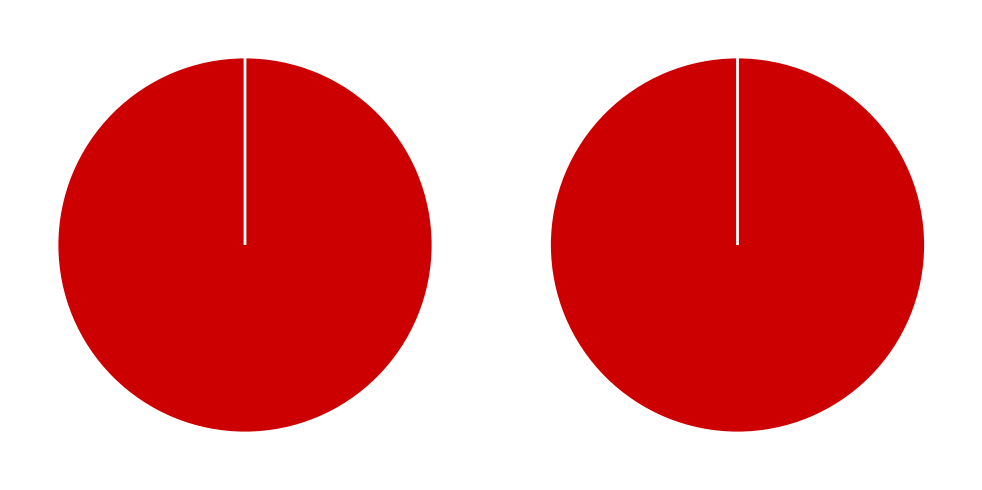

To the nearest percent, what is the difference between the Ticket and Vote slice percentages?

100%